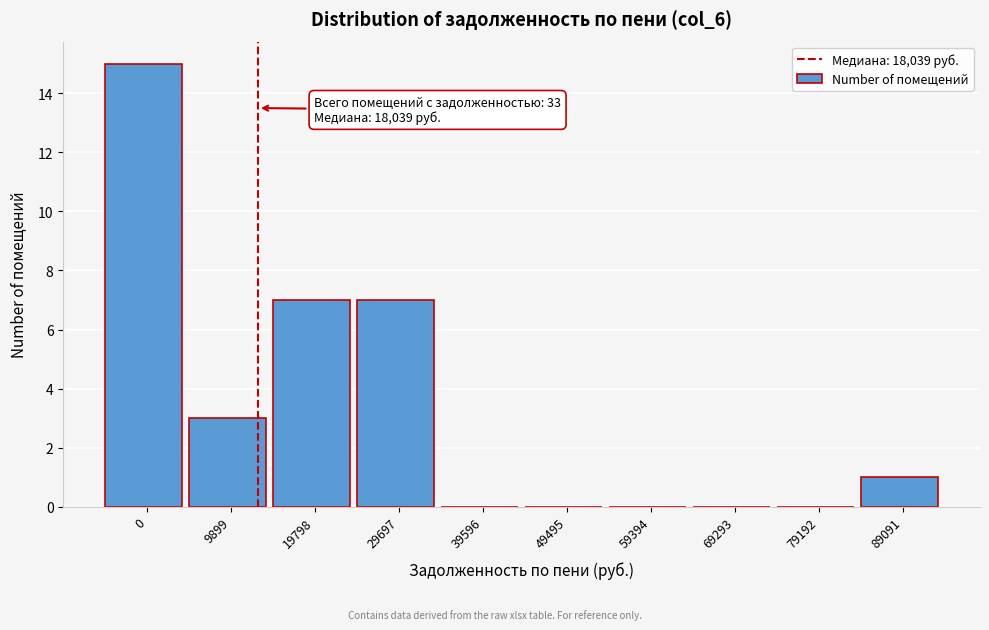

Reading left to right, extract all data points from this chart.

0=15	9899=3	19798=7	29697=7	39596=0	49495=0	59394=0	69293=0	79192=0	89091=1